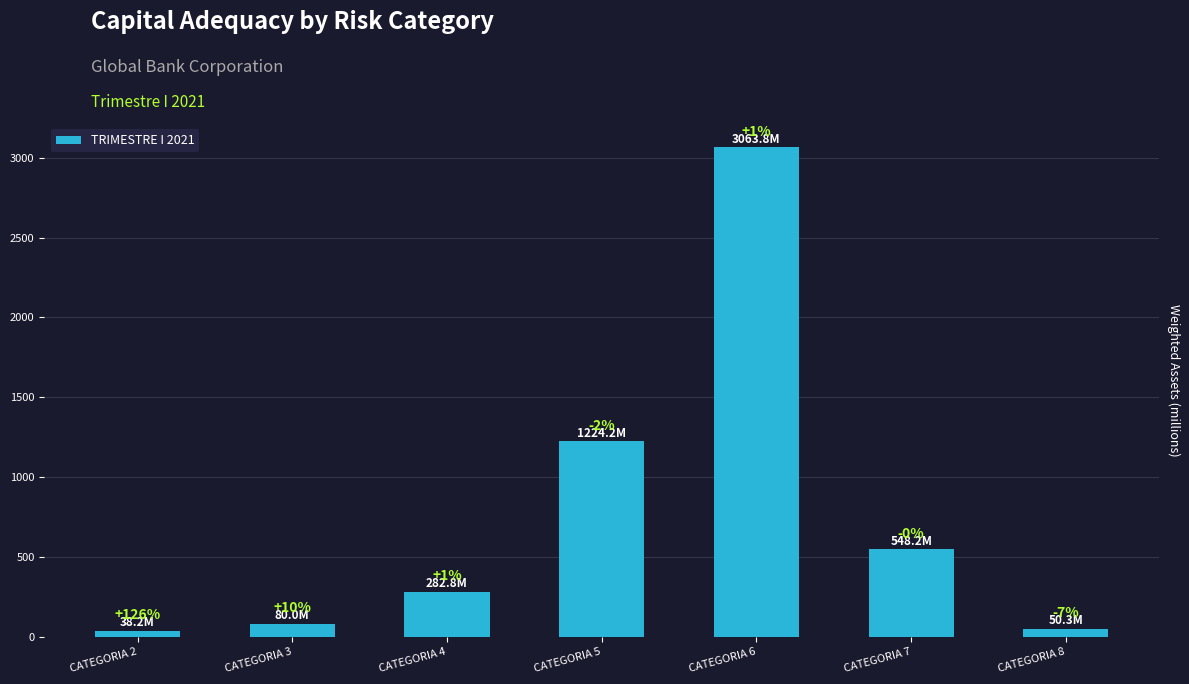

Does the chart contain any negative values?

No